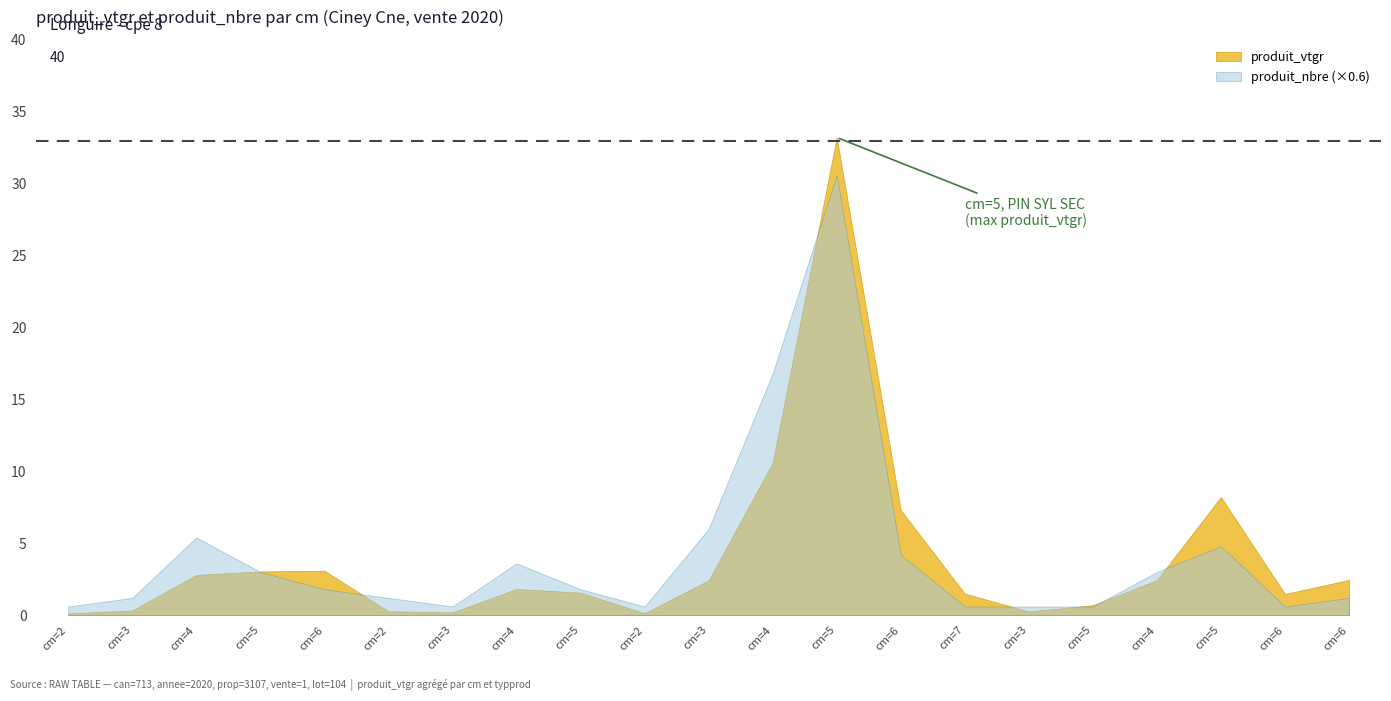

At which category does produit_vtgr reach its first local peak?

6